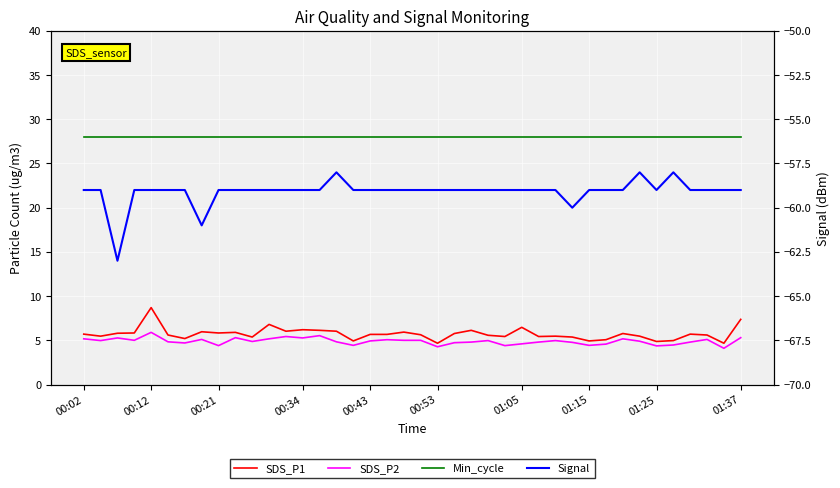

At which label is Min_cycle closest to 28?

00:02